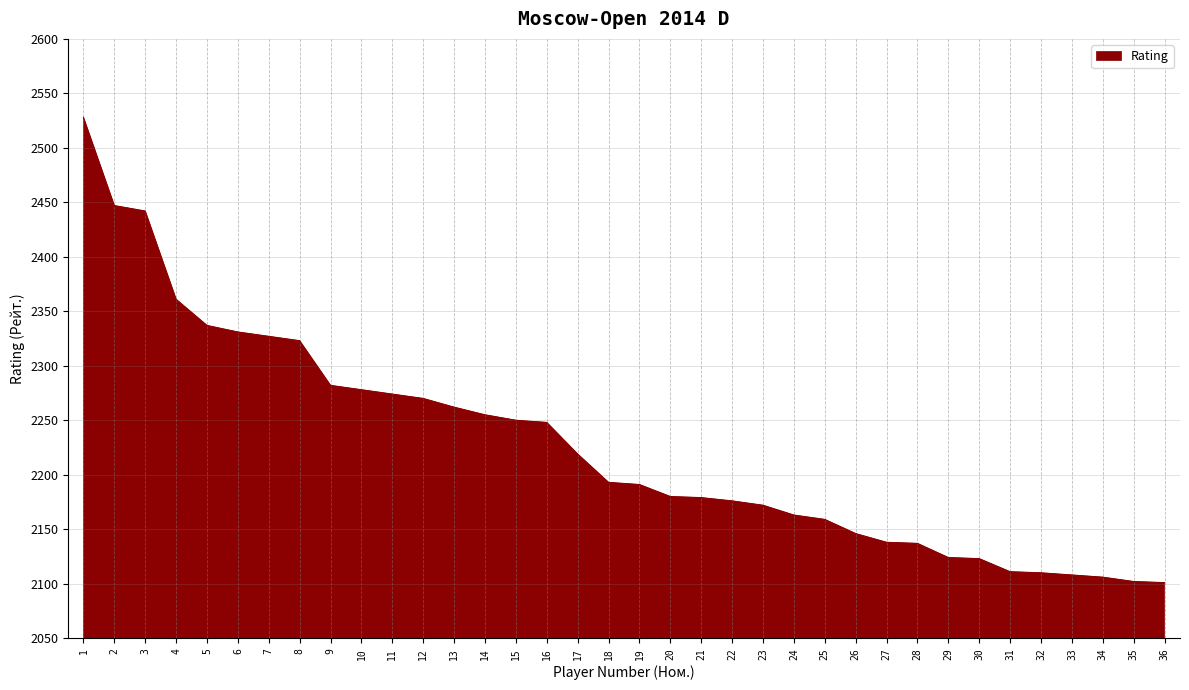

True or false: the data shows 2191 at 19.

True